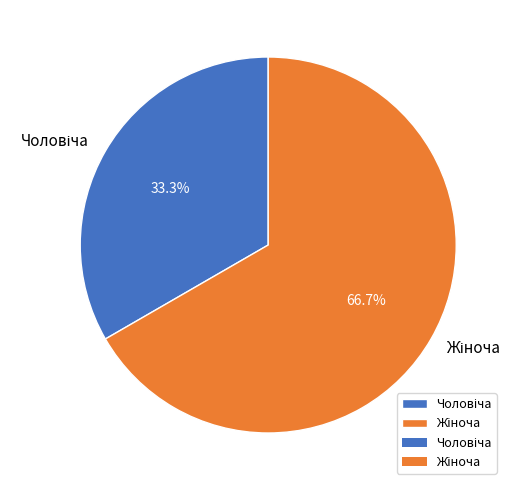

To the nearest percent, what is the difference between the largest and smallest slice percentages?

33%